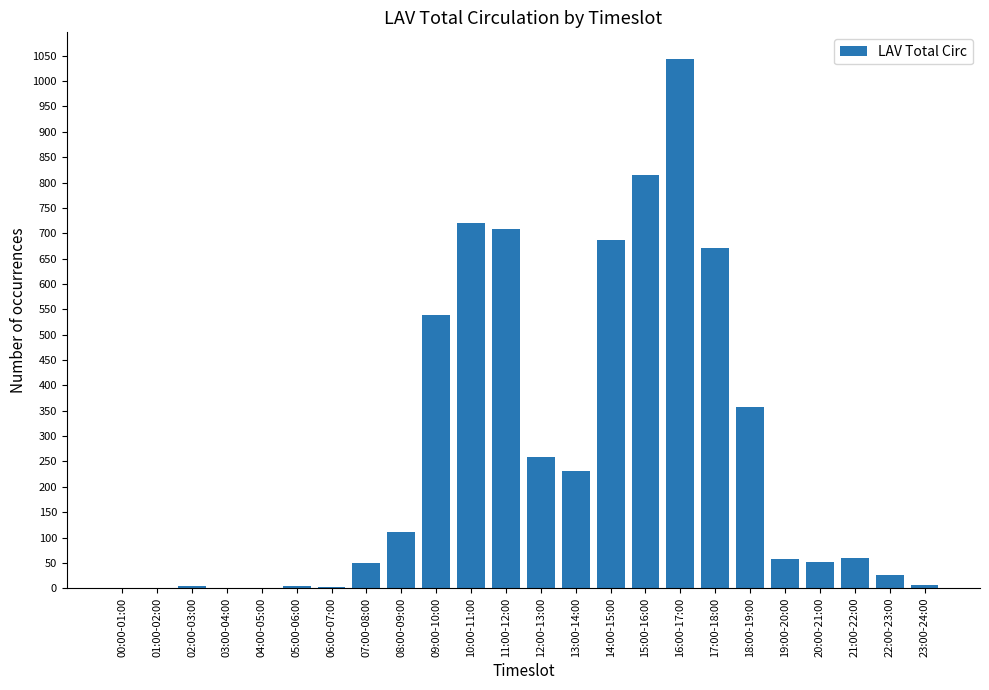

Where is the data nearest to the value 522?

09:00-10:00